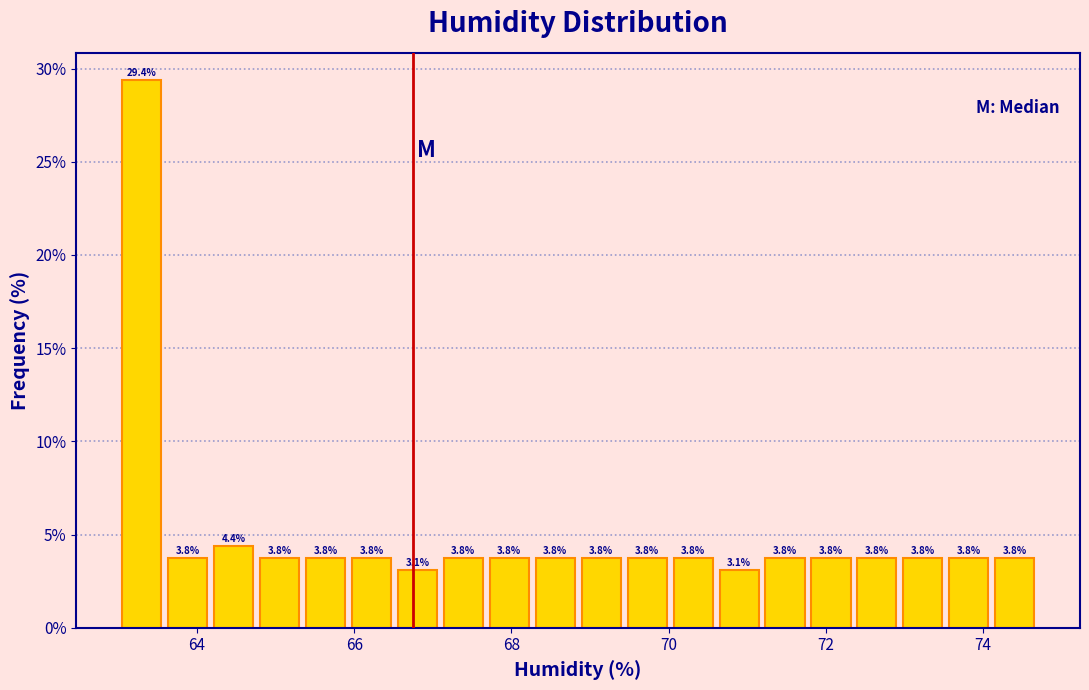

Around what value on the x-axis is the tallest bar? Give the approximate position of its centre, as read against the axis.

63.2